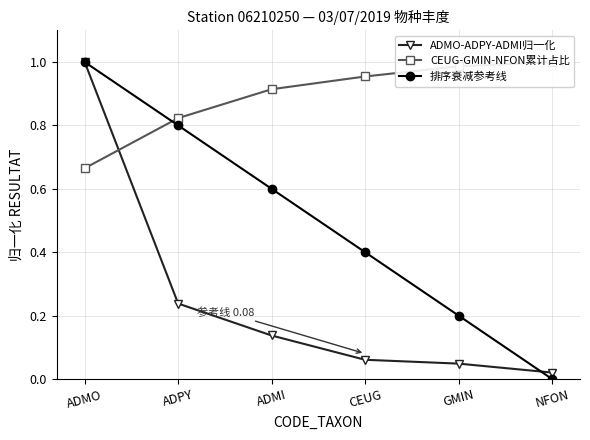

How many data points does each series have?

6